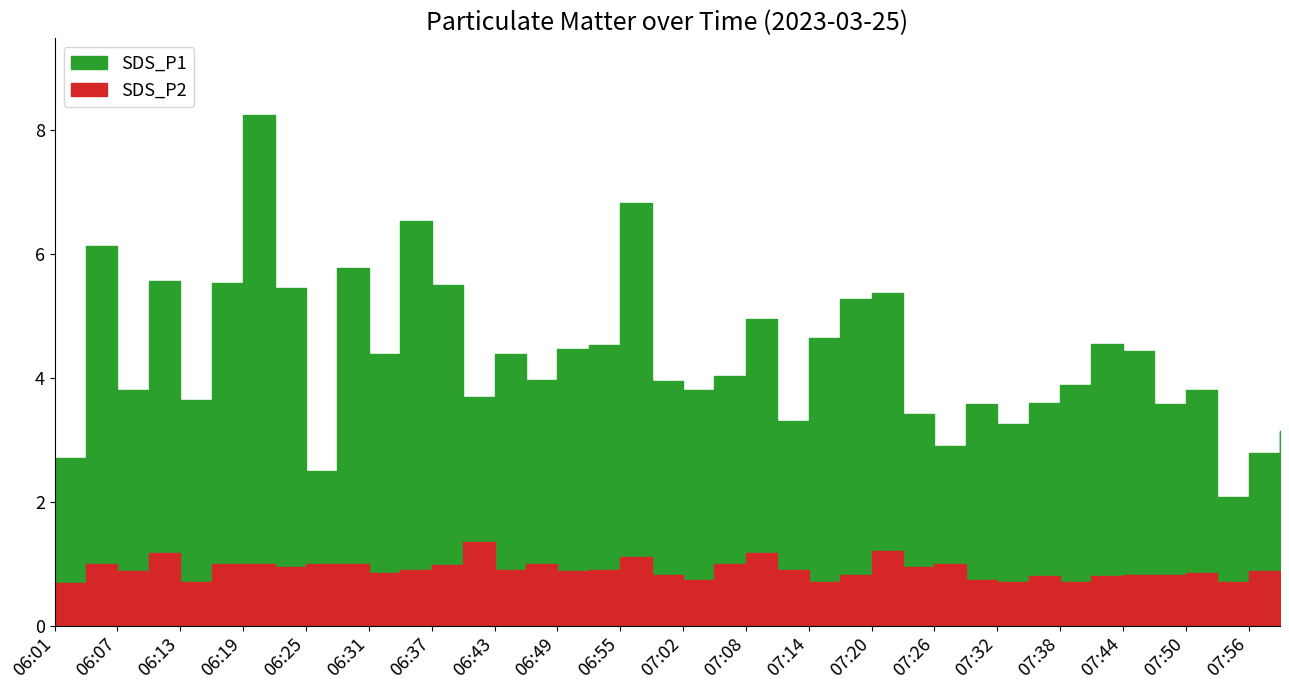

In SDS_P2, how many points are lower than both neighbors (excluding endpoints)?

12